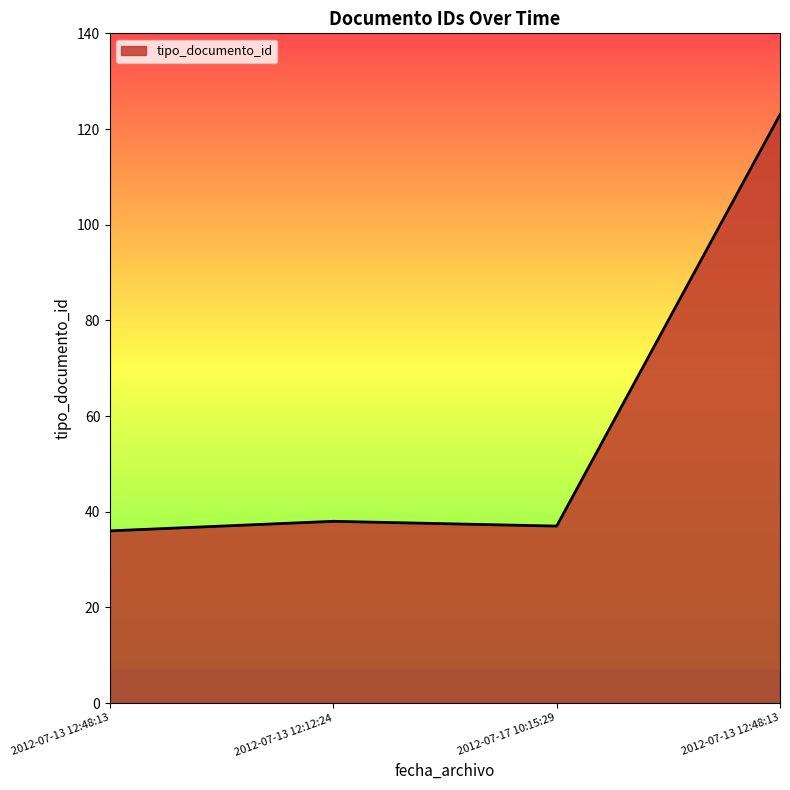

Between 2012-07-13 12:48:13 and 2012-07-17 10:15:29, which is larger?

2012-07-17 10:15:29